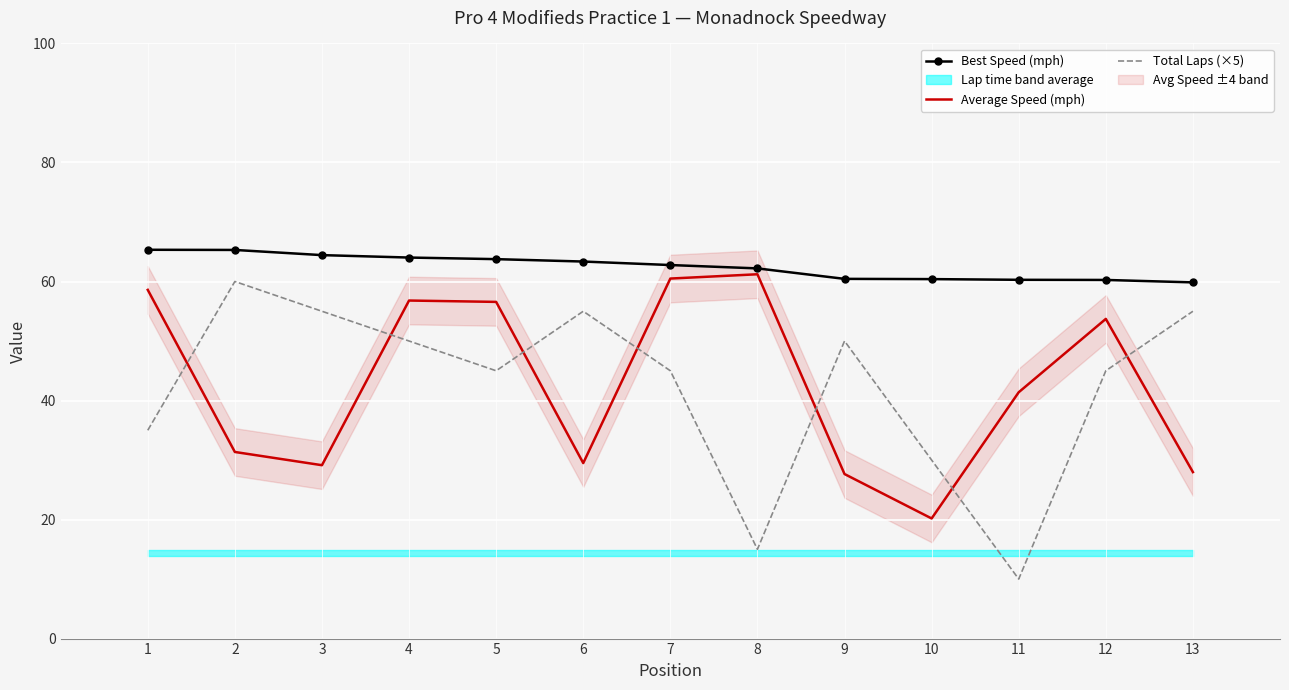

Reading right to left, what are all the values shown in this chart?

Best Speed (mph): 59.9	60.3	60.3	60.4	60.4	62.2	62.8	63.4	63.8	64.0	64.4	65.3	65.3
Average Speed (mph): 28.0	53.7	41.4	20.2	27.6	61.2	60.5	29.5	56.6	56.8	29.1	31.4	58.6
Total Laps (×5): 55.0	45.0	10.0	30.0	50.0	15.0	45.0	55.0	45.0	50.0	55.0	60.0	35.0